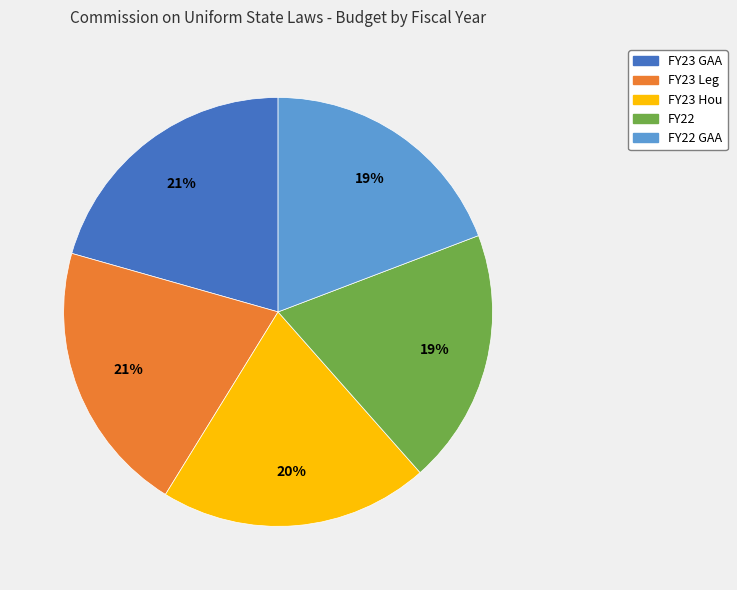

Do FY23 GAA and FY23 Hou together represent more than half of the pie?

No